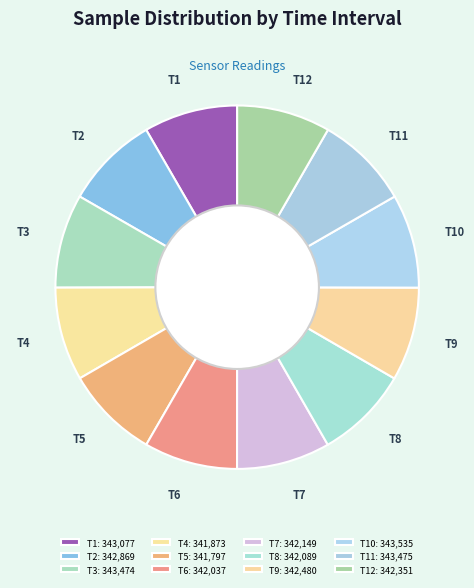

What is the ratio of the value at T1 to the value at T4?

1.0